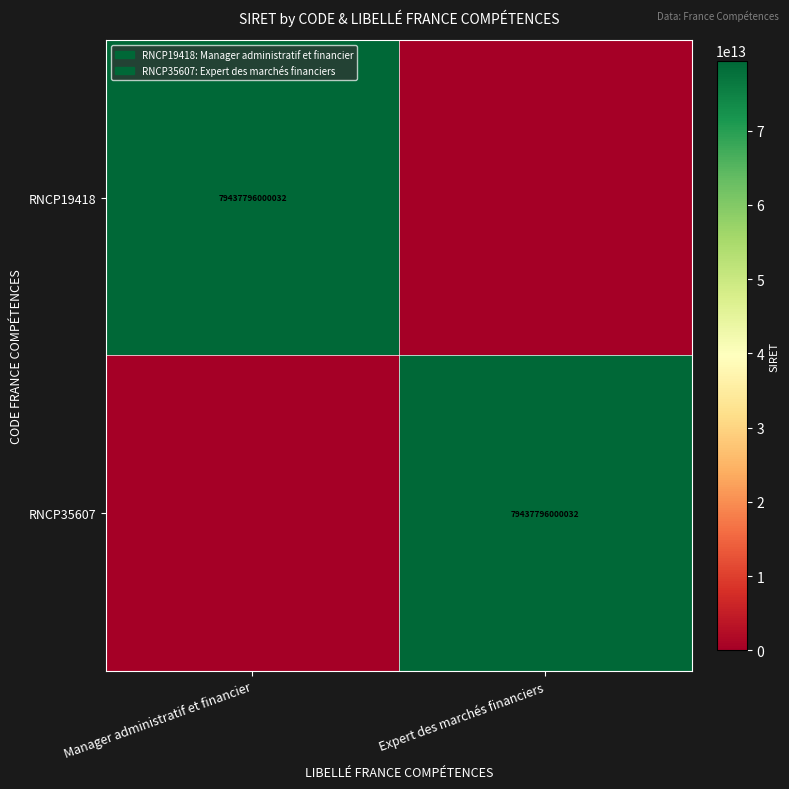

True or false: RNCP35607 has a value of 79437796000032 at Expert des marchés financiers.

True